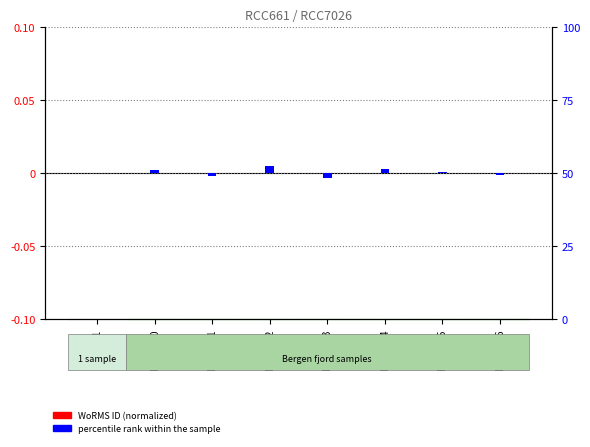

Is it true that percentile rank within the sample equals 0.0 at RCC7025?

True